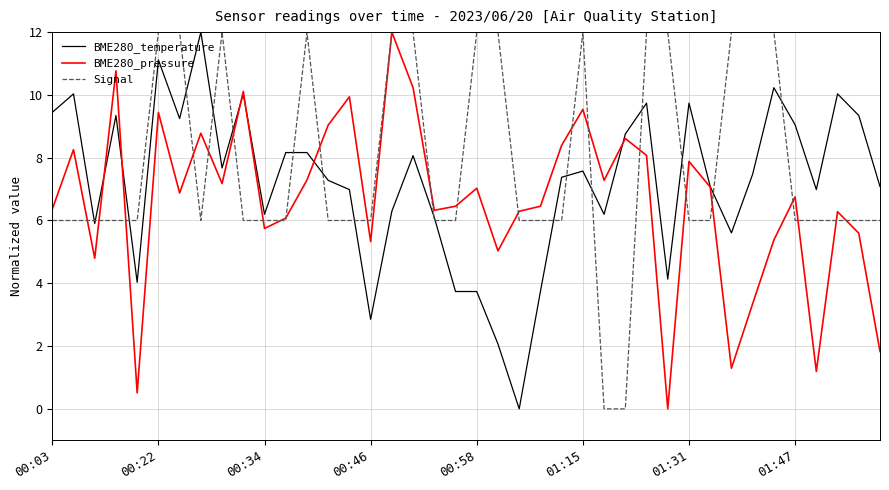

After their last crossing, which series has the higher values: Signal or BME280_pressure?

Signal